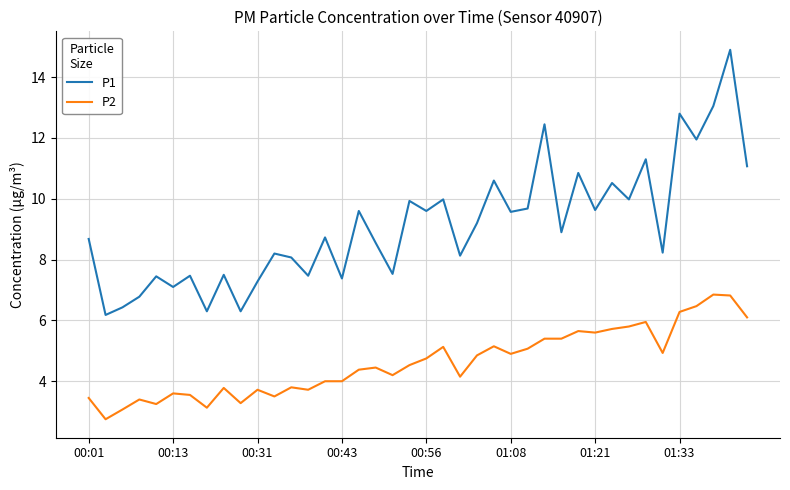

List the series in order of their peak value, highest first.

P1, P2